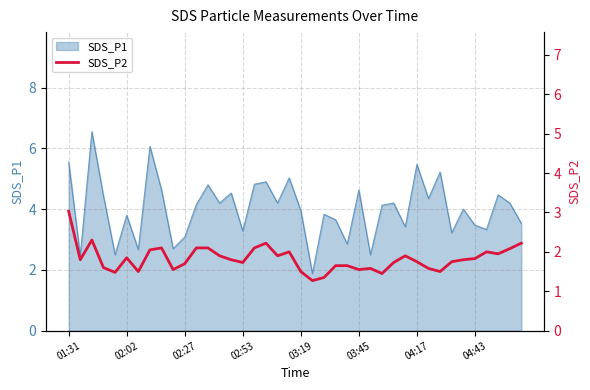

Count the number of categories in the chart.

40